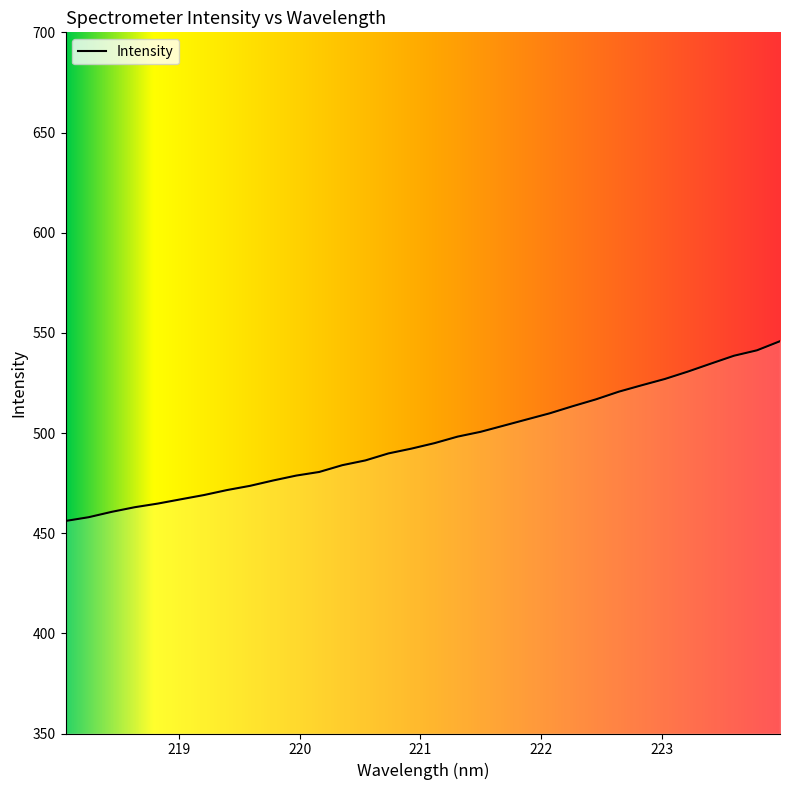

Does the chart have visible grid lines?

No